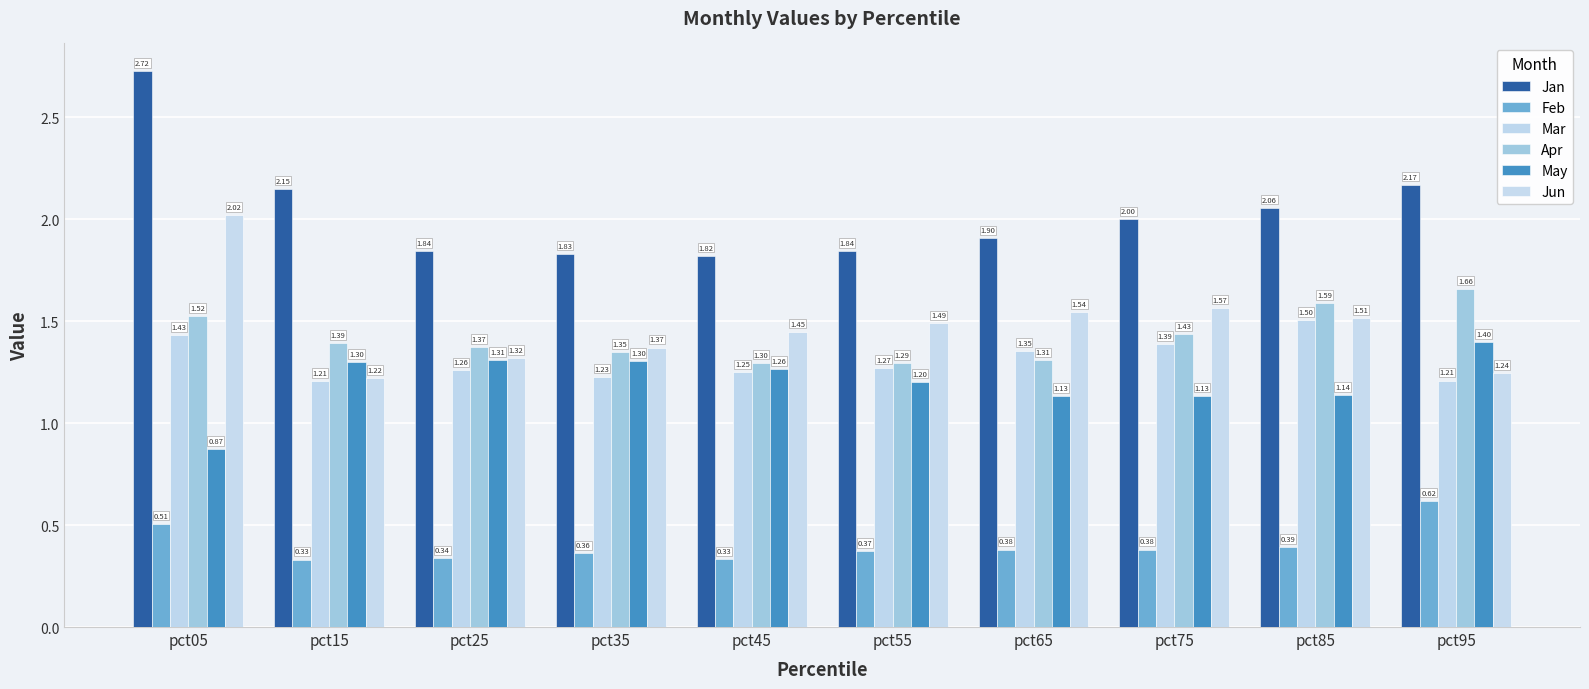

What is the value of the Mar bar at the 2nd from the left?

1.2